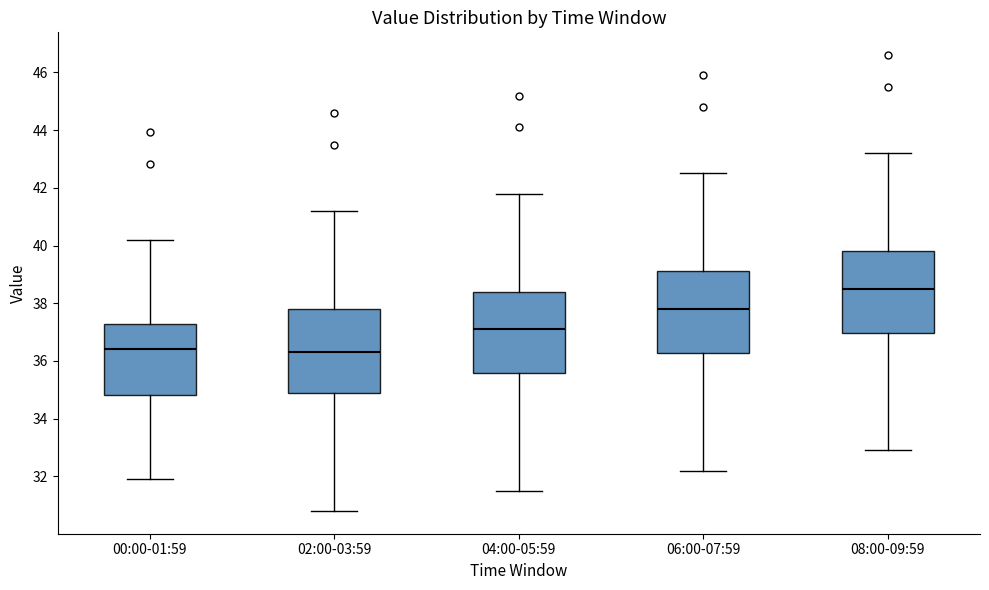

Where does the upper whisker of the box for 04:00-05:59 end on the y-axis? The values are not printed on the chart, so give them approximately, as read against the axis.

41.8